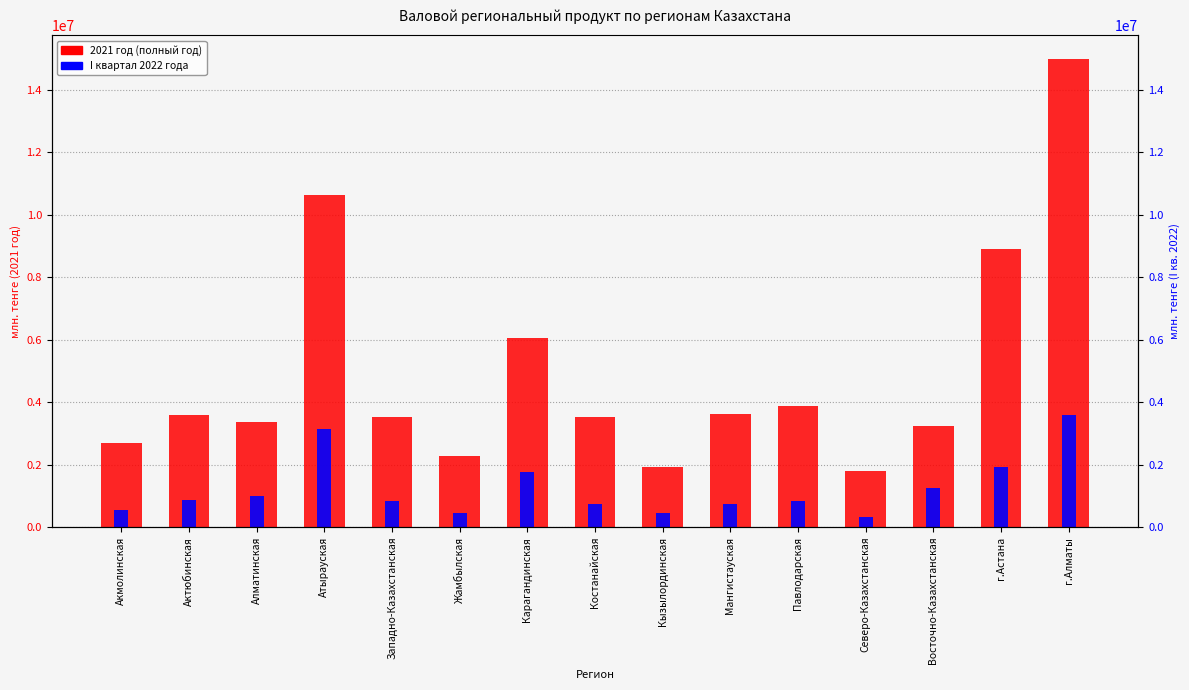

What position from the left is Восточно-Казахстанская?

13